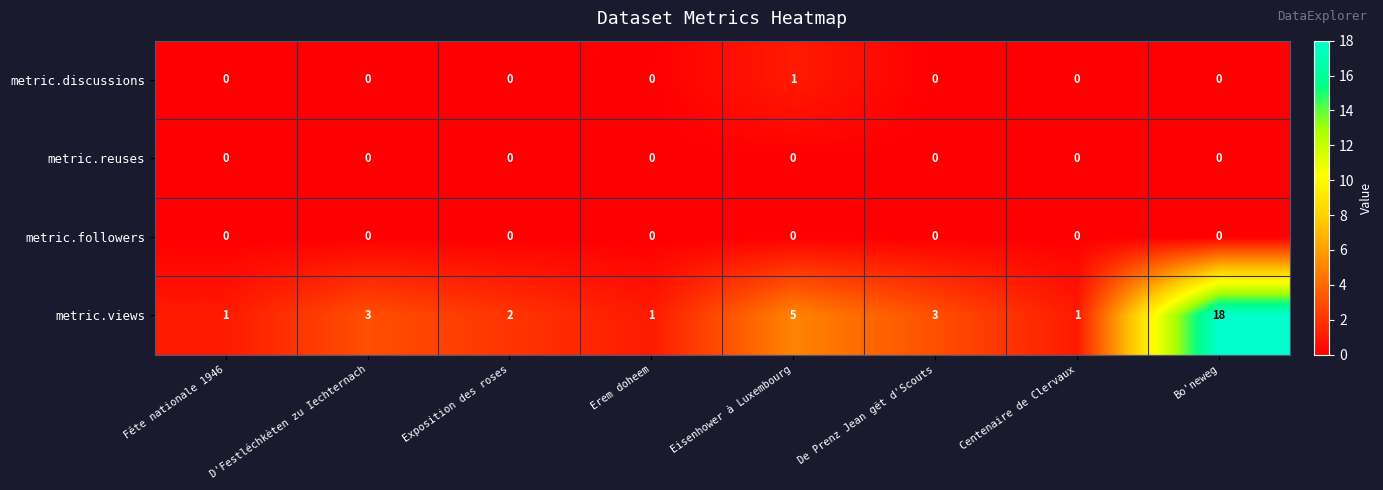

Is it true that metric.discussions equals 0 at Bo'neweg?

True